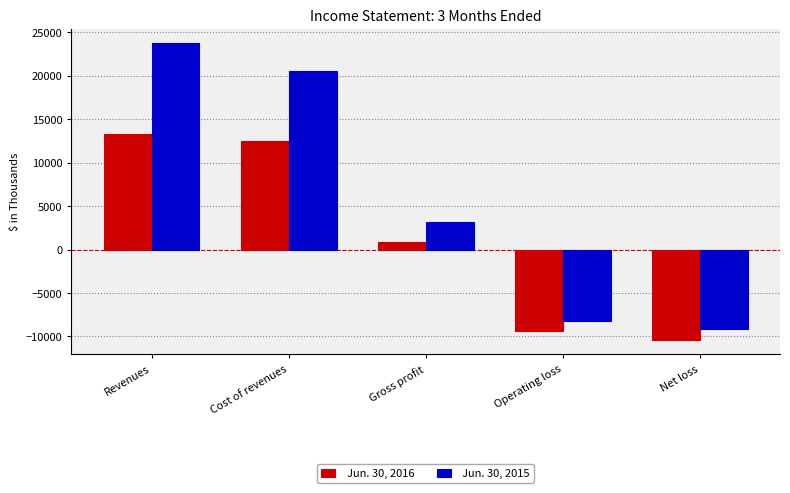

At Net loss, list the series in order from smallest to largest.

Jun. 30, 2016, Jun. 30, 2015